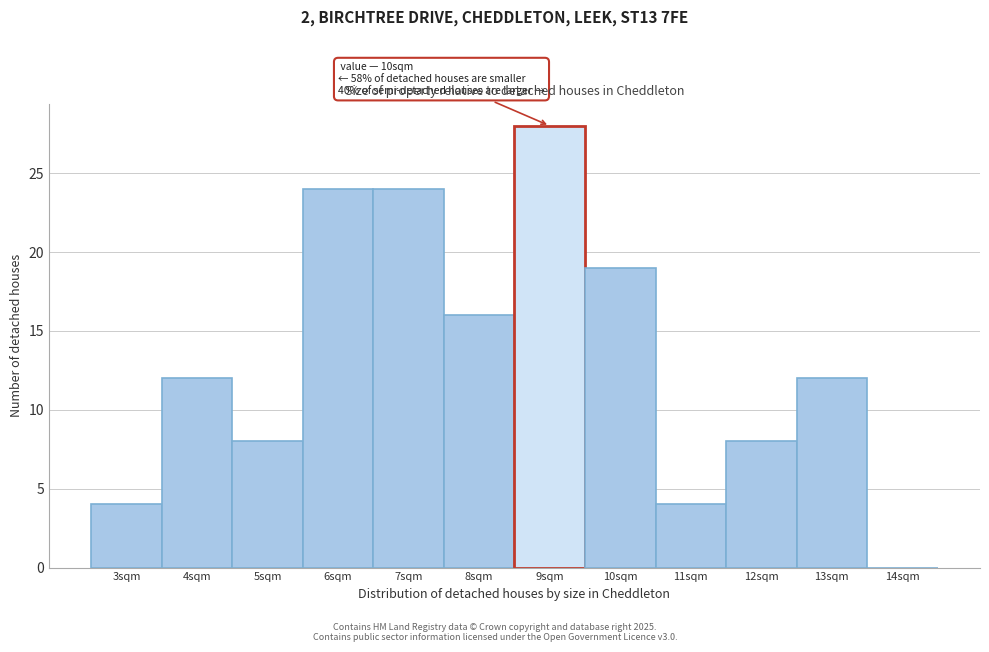

Reading right to left, extract all data points from this chart.

14sqm=0	13sqm=12	12sqm=8	11sqm=4	10sqm=19	9sqm=28	8sqm=16	7sqm=24	6sqm=24	5sqm=8	4sqm=12	3sqm=4